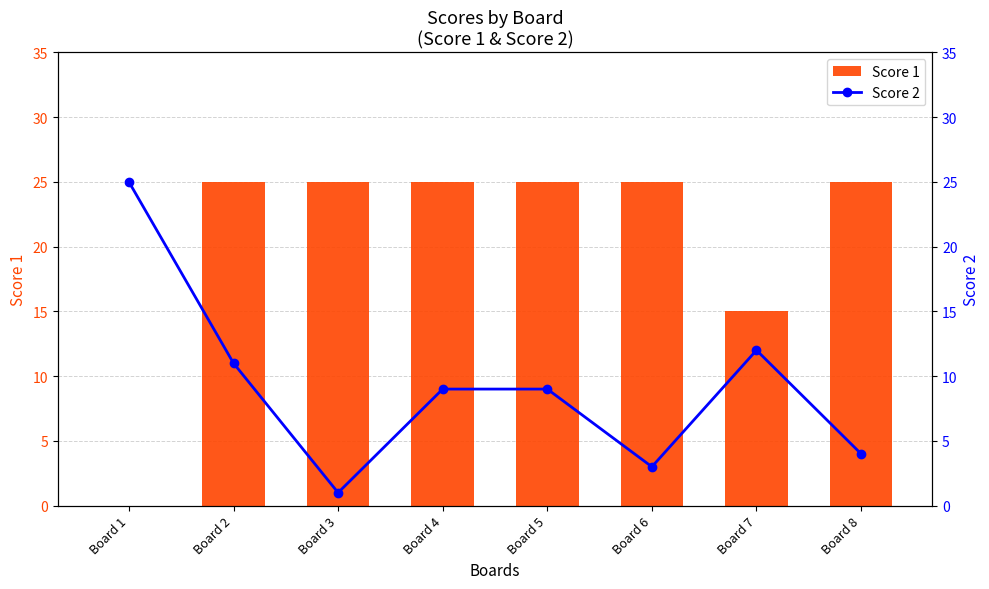

What is the value of the Score 1 bar at the 8th from the left?

25